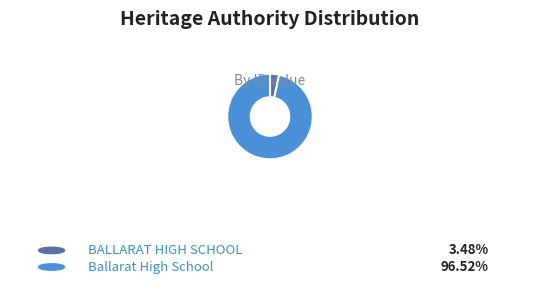

True or false: BALLARAT HIGH SCHOOL accounts for 11% of the total.

False